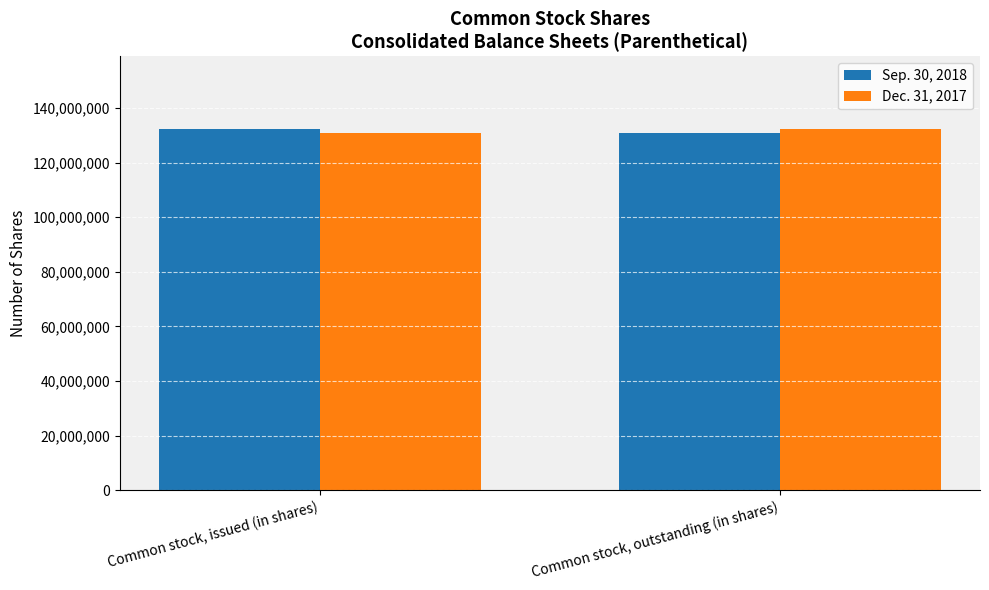

What is the greatest value displayed?

132432594